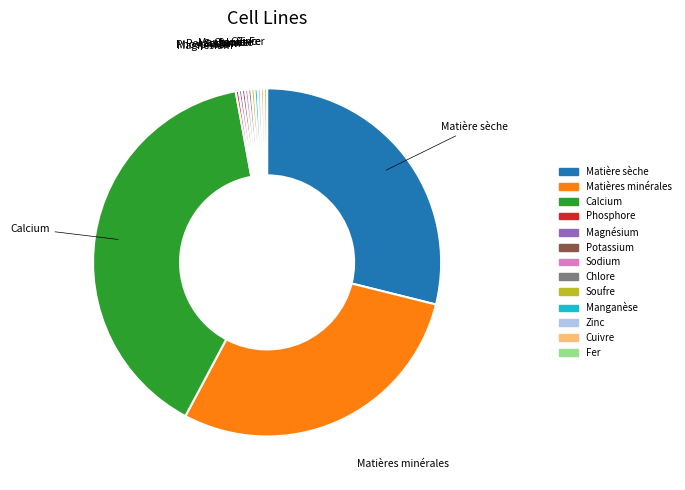

Is there any slice that represents more than half of the pie?

No